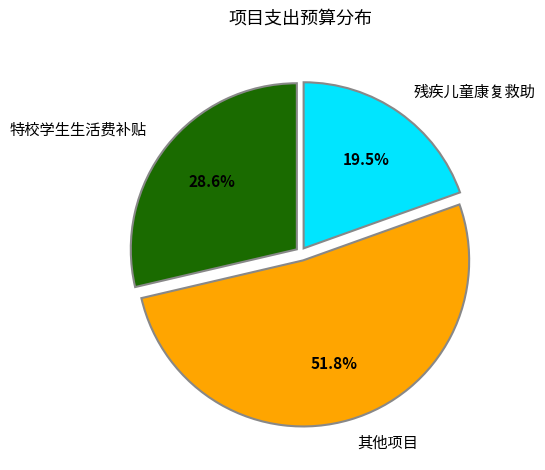

Approximately how many times larger is the value at 特校学生生活费补贴 compared to 残疾儿童康复救助?

1.5